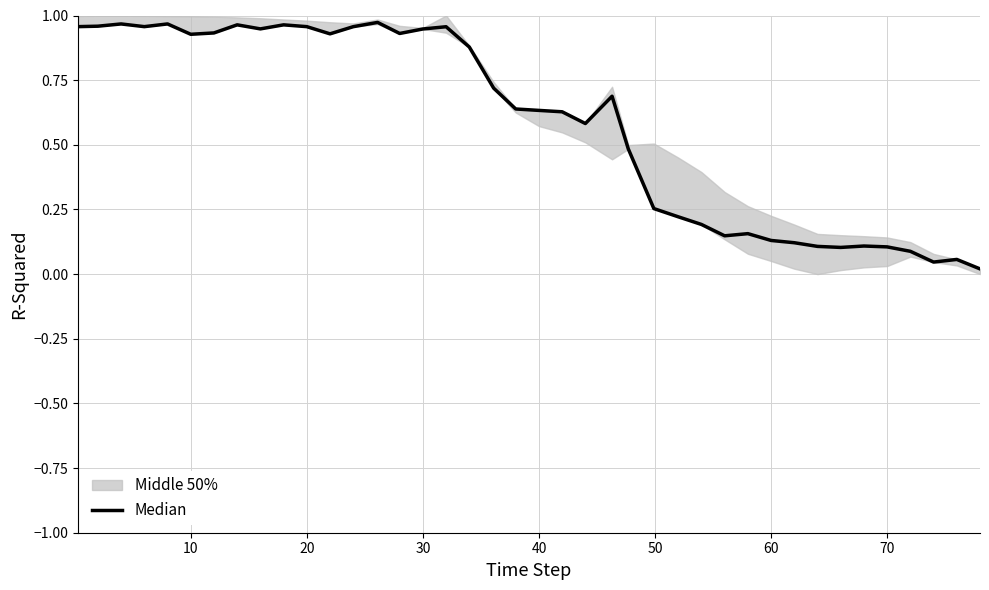

Reading right to left, extract all data points from this chart.

0.0	0.1	0.0	0.1	0.1	0.1	0.1	0.1	0.1	0.1	0.2	0.1	0.2	0.2	0.3	0.5	0.7	0.6	0.6	0.6	0.6	0.7	0.9	1.0	0.9	0.9	1.0	1.0	0.9	1.0	1.0	0.9	1.0	0.9	0.9	1.0	1.0	1.0	1.0	1.0